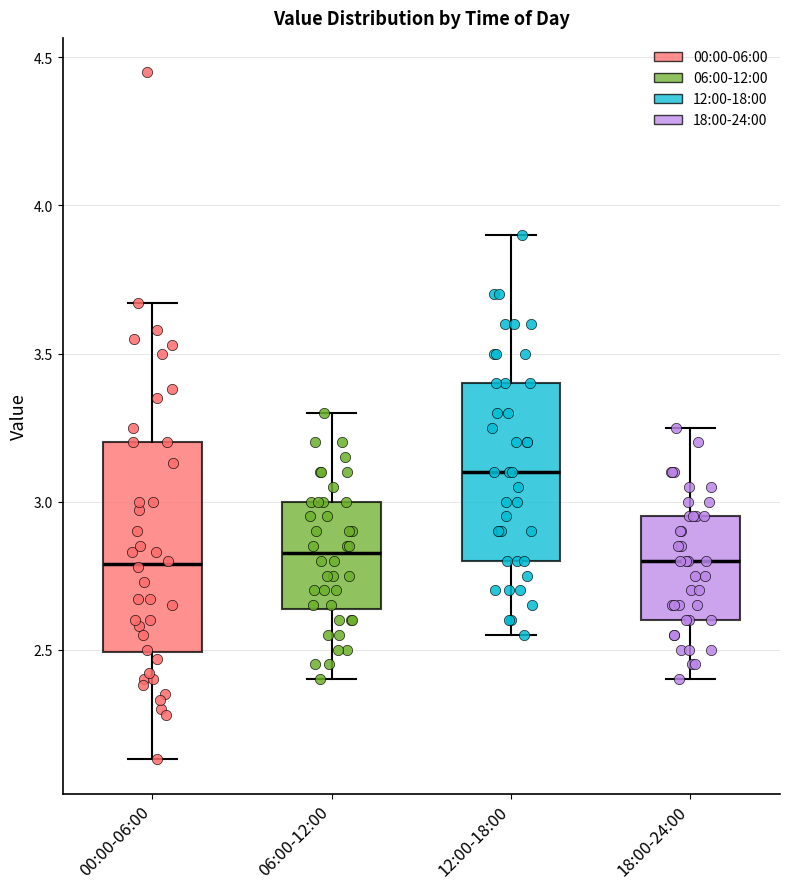

Where is the upper edge of the box for 00:00-06:00 on the y-axis? The values are not printed on the chart, so give them approximately, as read against the axis.

3.20